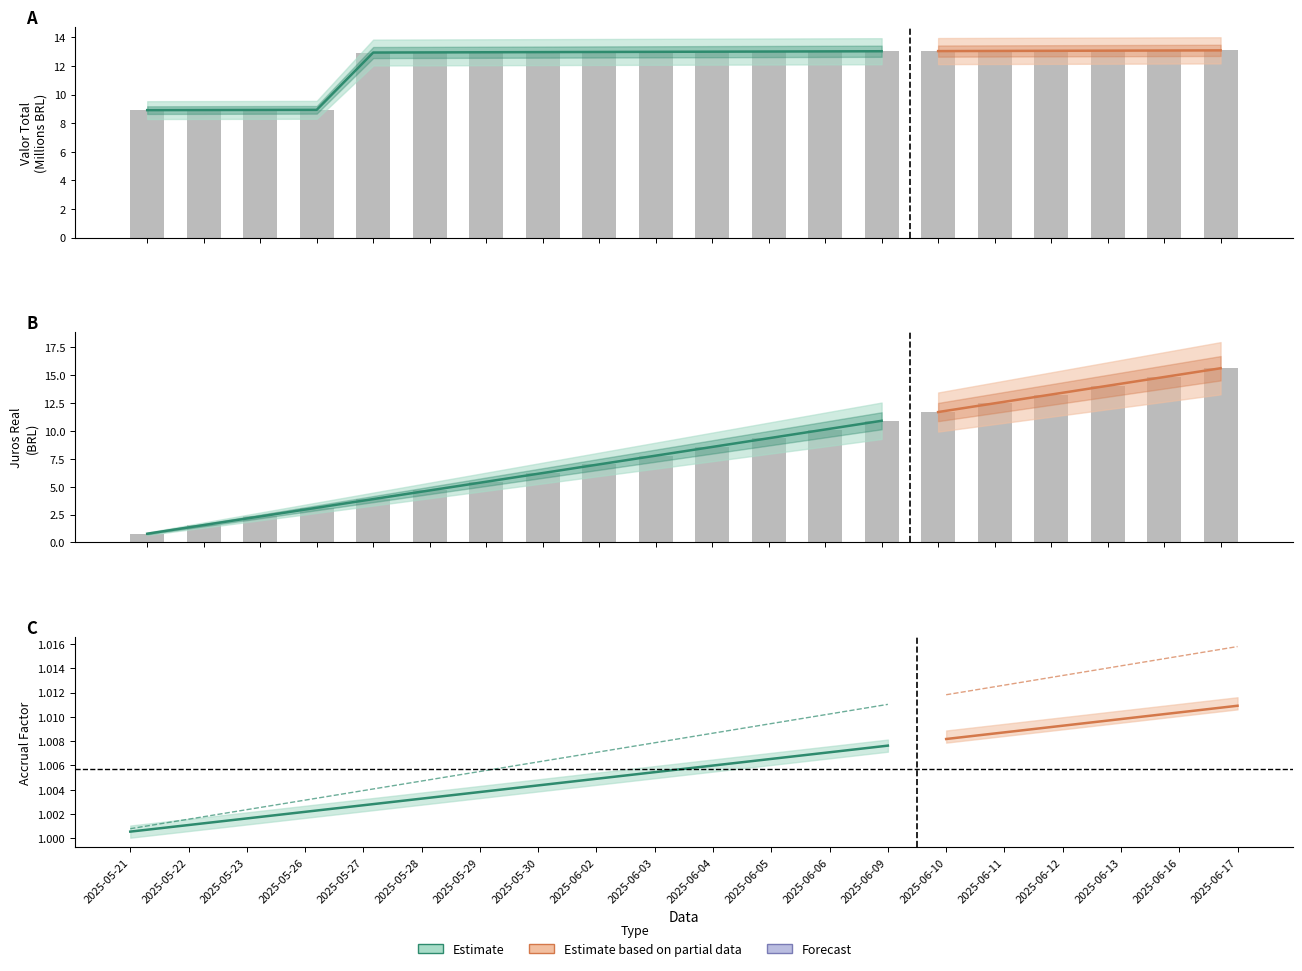

What value does the Valor Total series have at 2025-05-28?

12.9